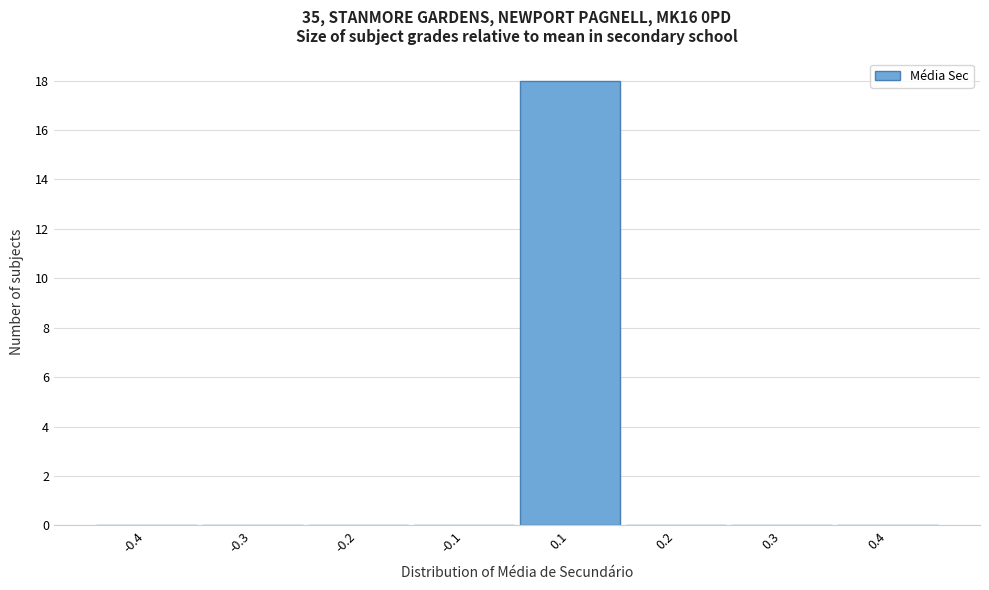

Reading left to right, extract all data points from this chart.

-0.4=0	-0.3=0	-0.2=0	-0.1=0	0.1=18	0.2=0	0.3=0	0.4=0